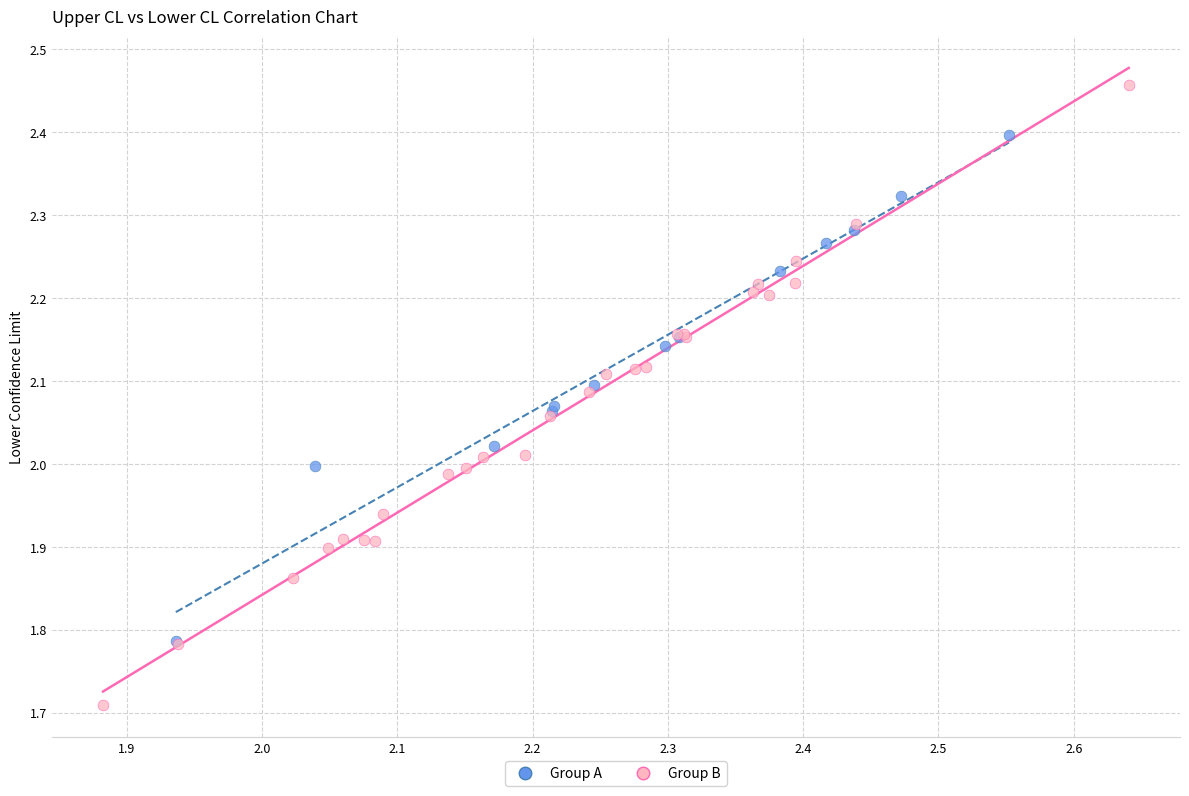

Which series contains the highest Y value?

Group B